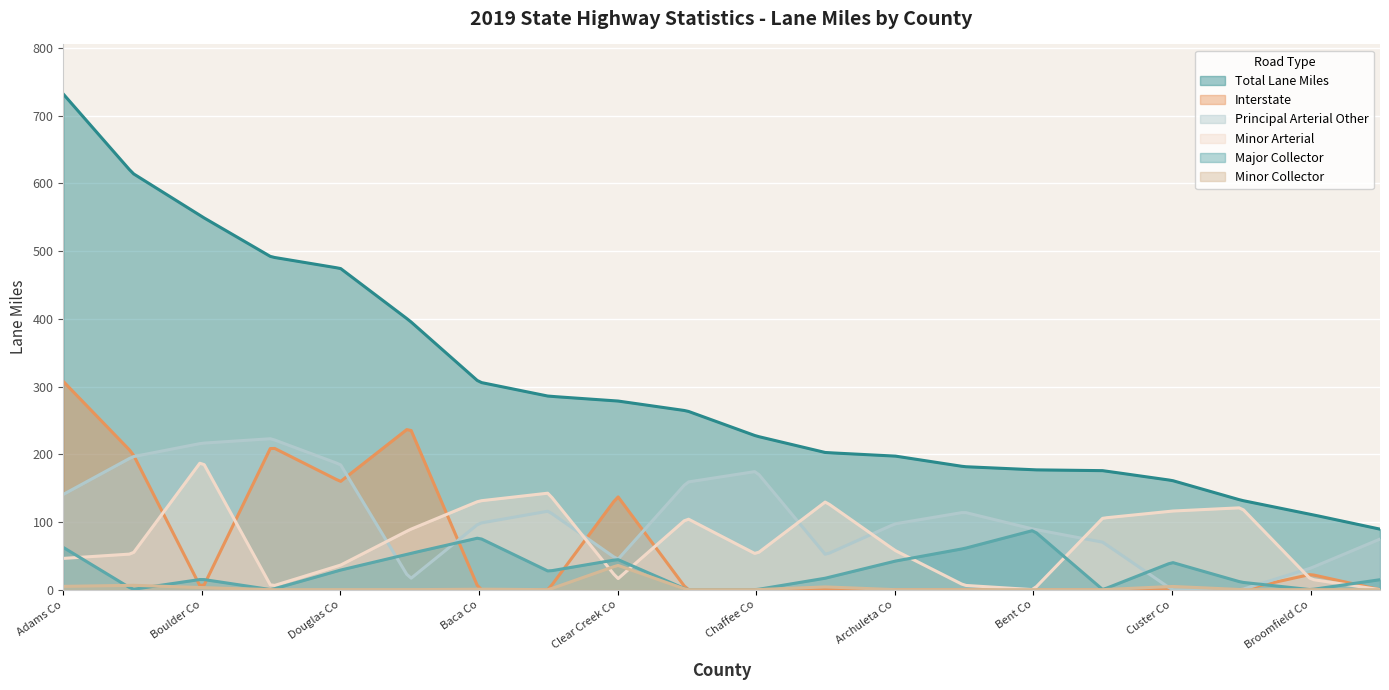

Which series has the largest range (max minus min)?

Total Lane Miles